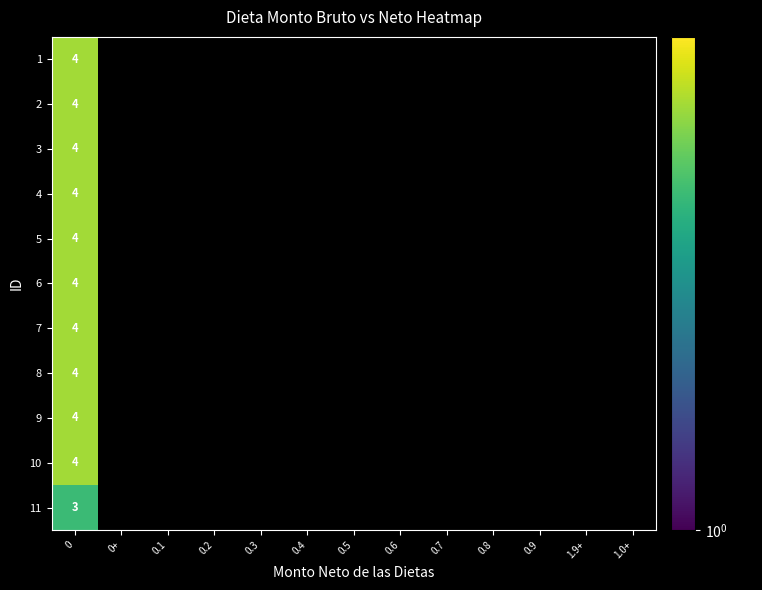

Is the value of 9 at 1.0+ greater than the value of 6 at 0.5?

No